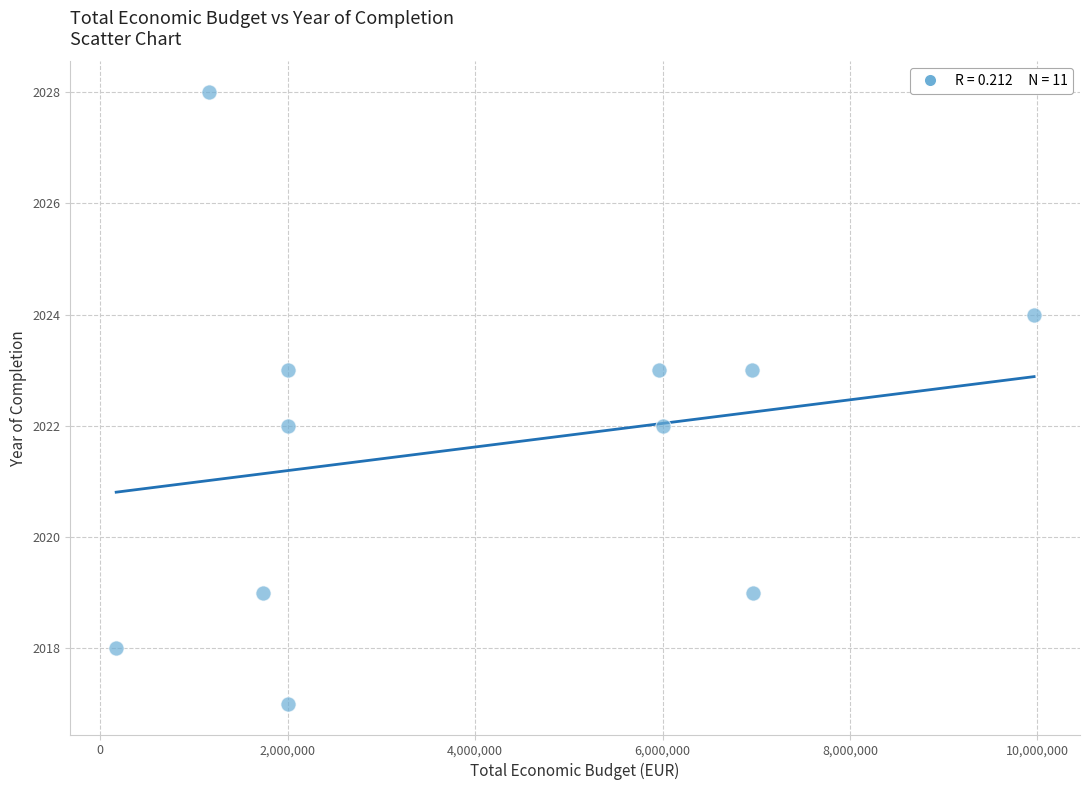

What is the range of Y values (max minus min)?

11